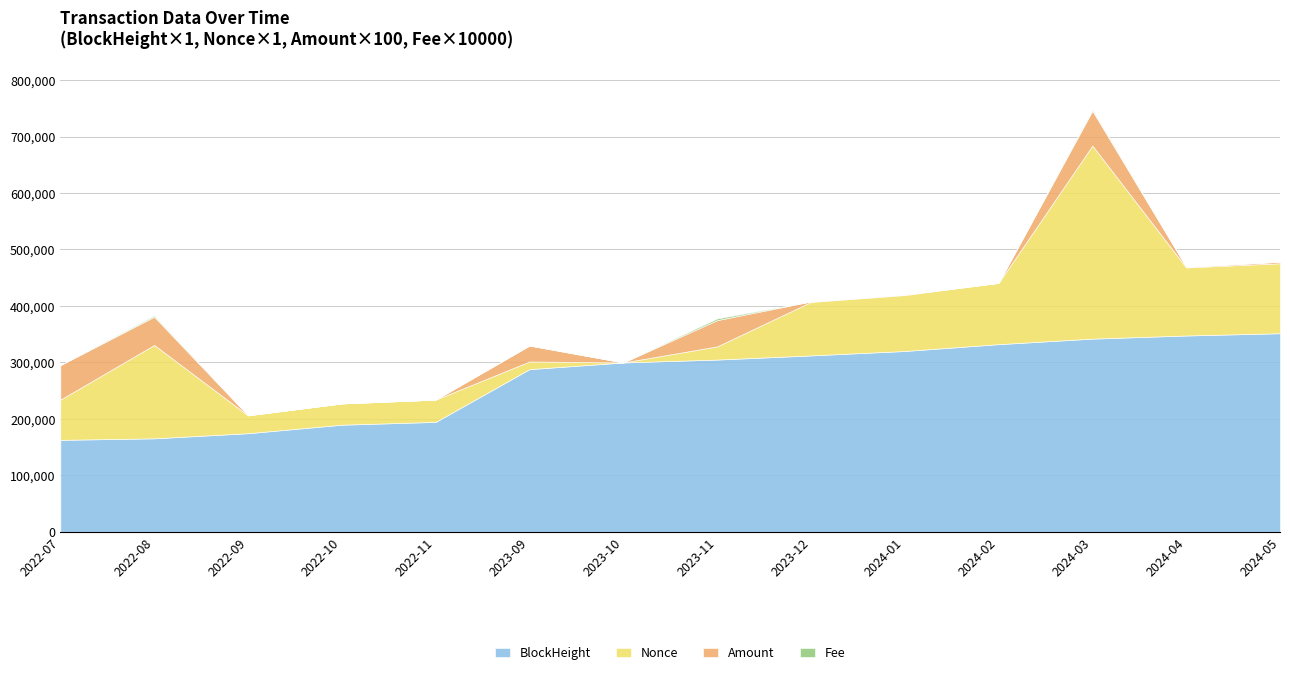

True or false: BlockHeight and Nonce cross at least once.

False